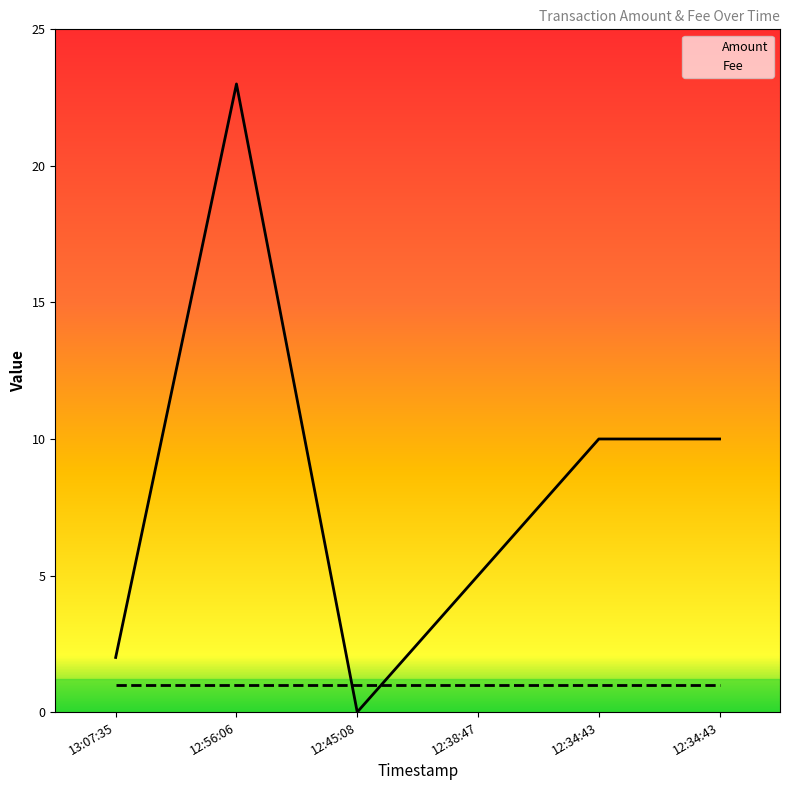

Is it true that the value at 2016-09-11 12:56:06 is 23?

True